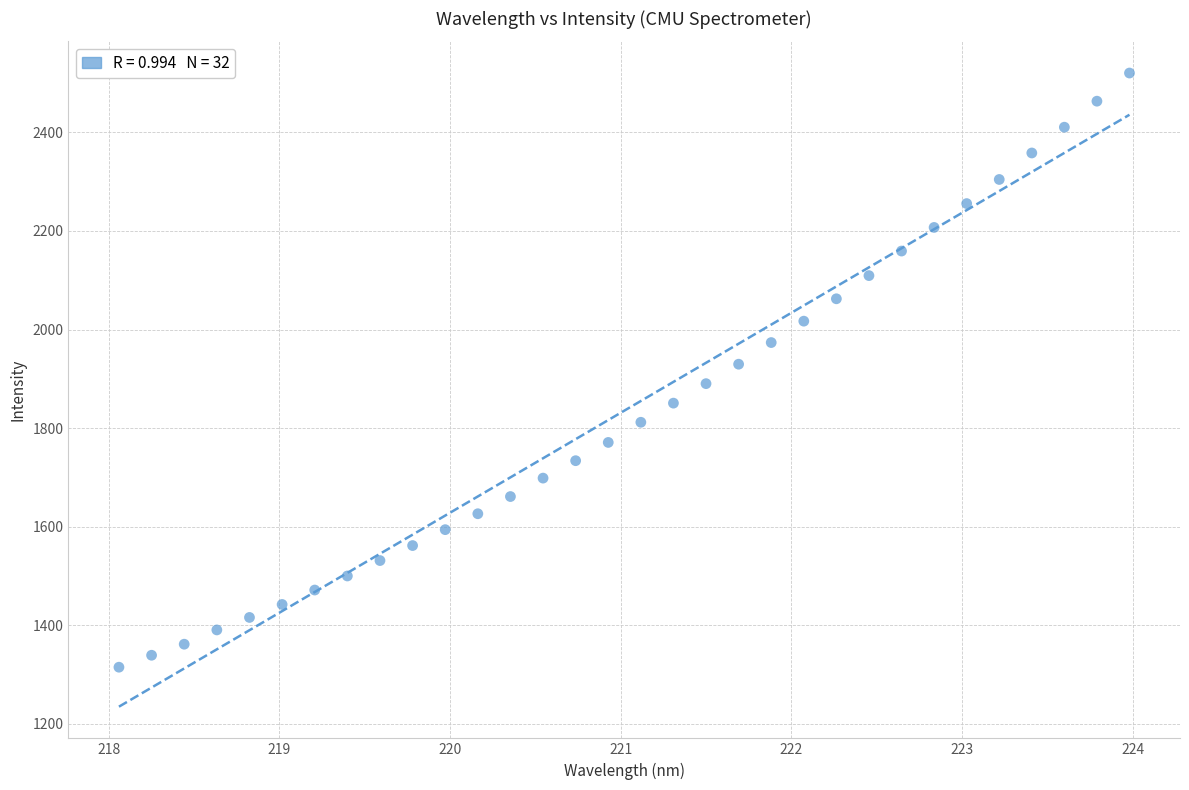

What is the range of X values (max minus min)?

5.9